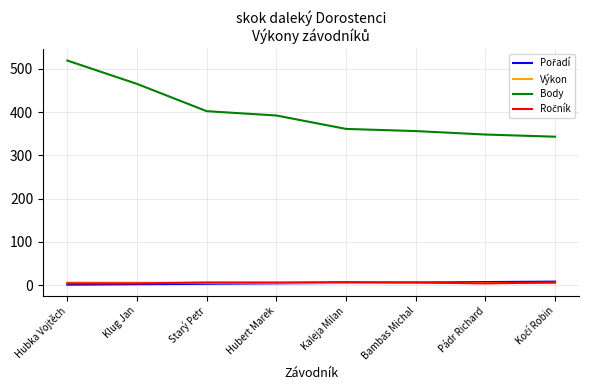

At which label does Výkon first exceed 5?

Hubka Vojtěch